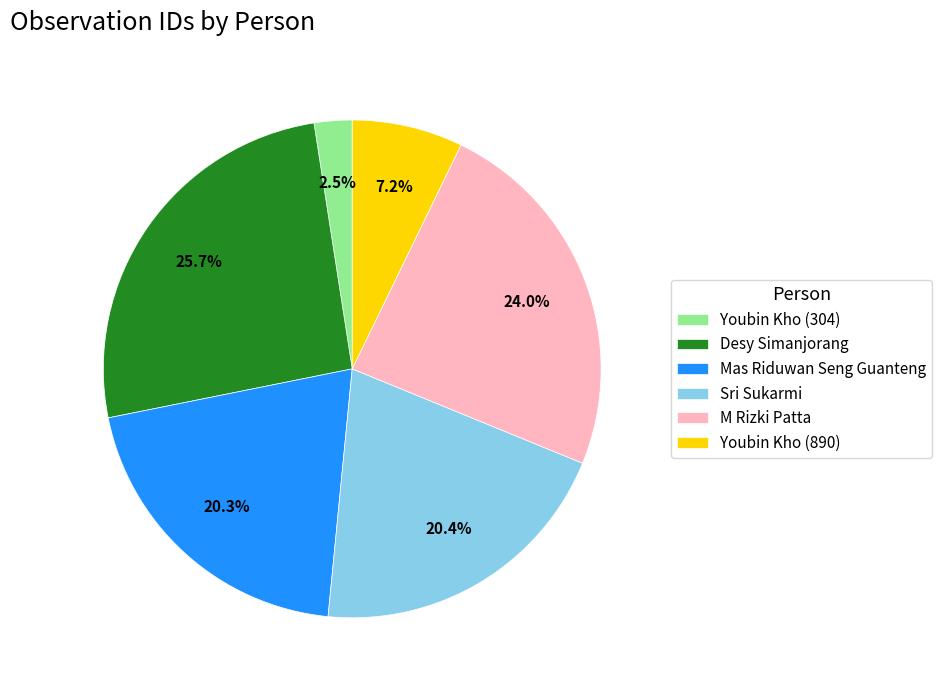

To the nearest percent, what is the average slice percentage?

17%